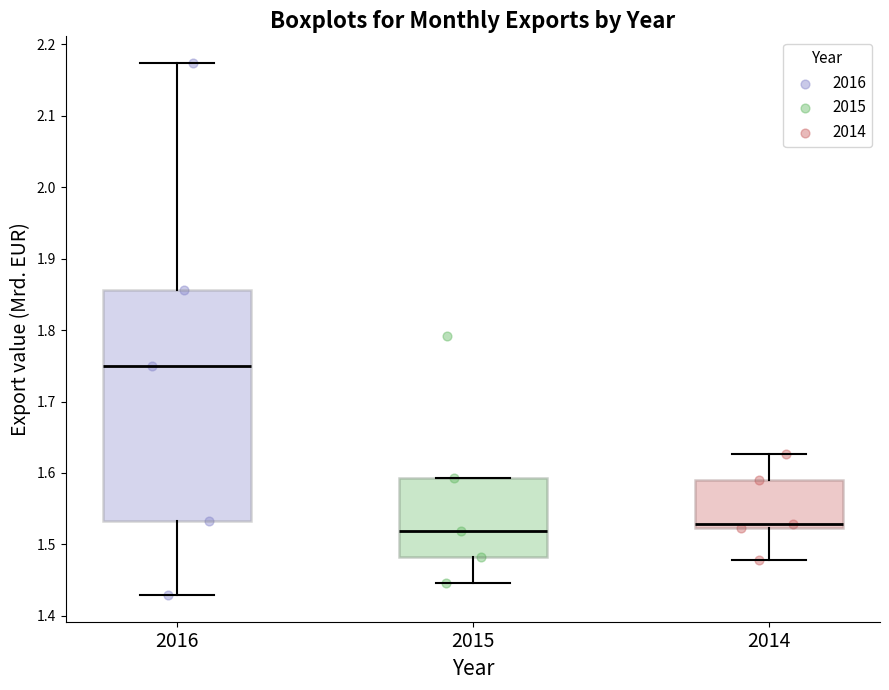

Where is the lower edge of the box at x = 2016 on the y-axis? The values are not printed on the chart, so give them approximately, as read against the axis.

1.53